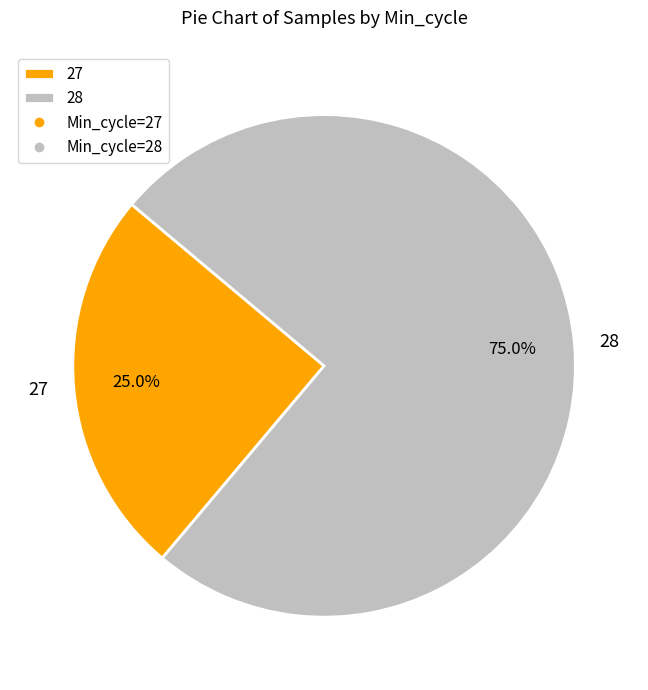

Between 27 and 28, which is larger?

28